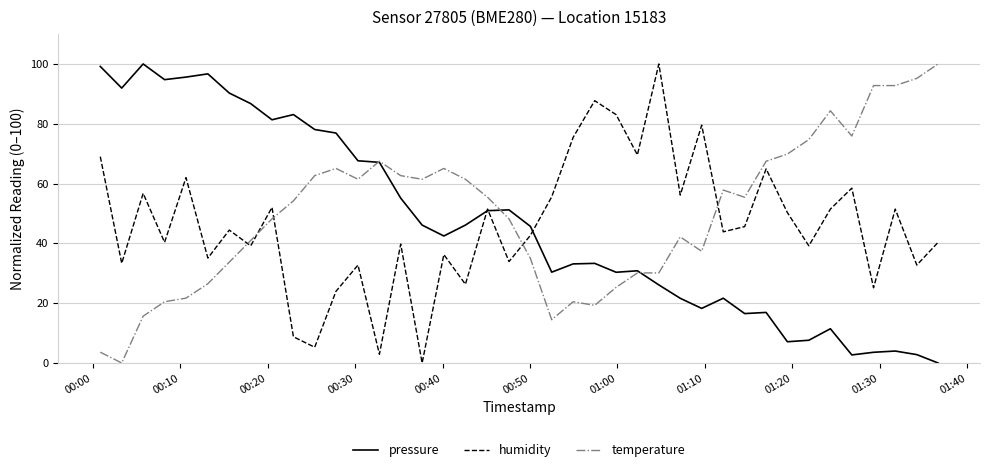

What is the highest value of the humidity series?

100.0